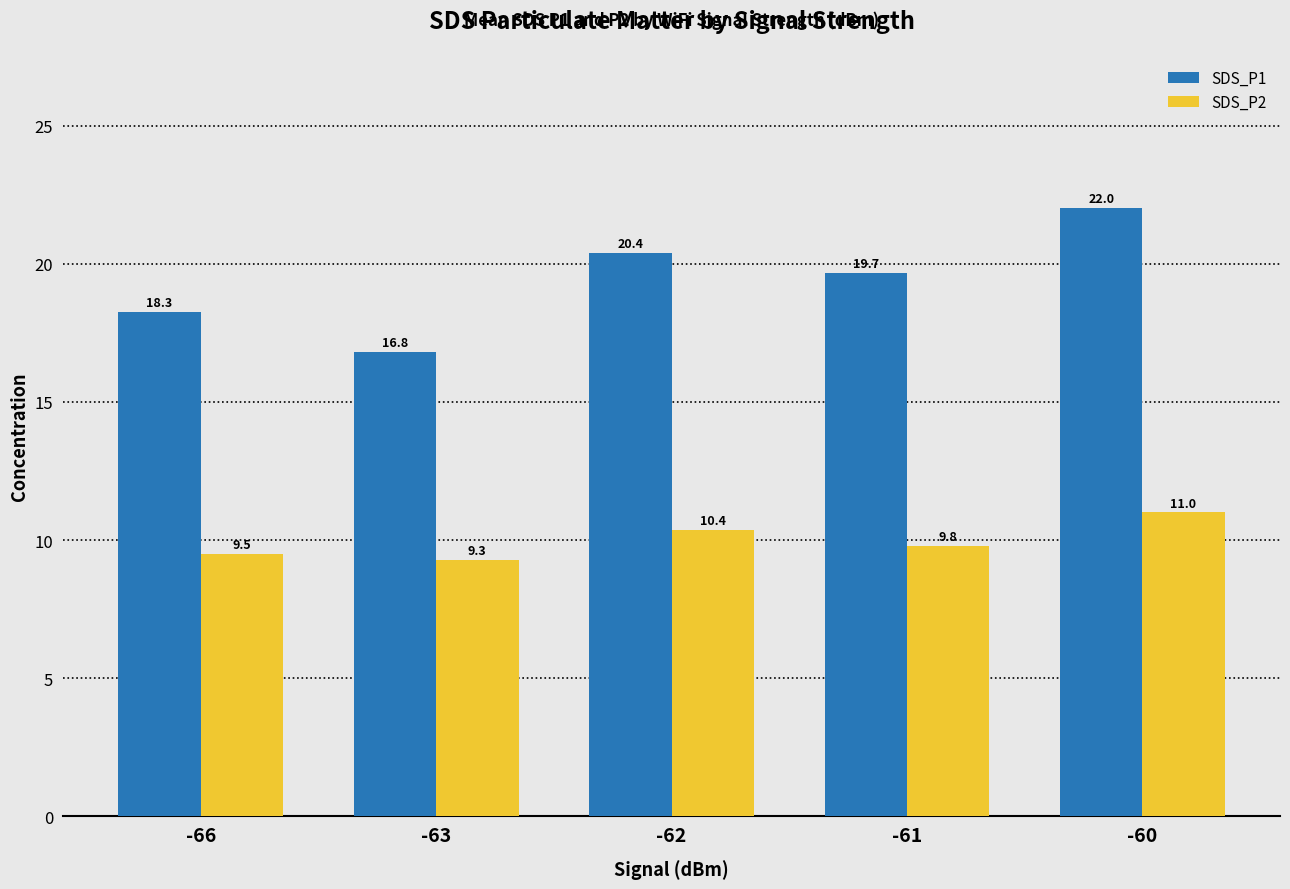

Rank the series by their average value, from lowest to highest.

SDS_P2, SDS_P1